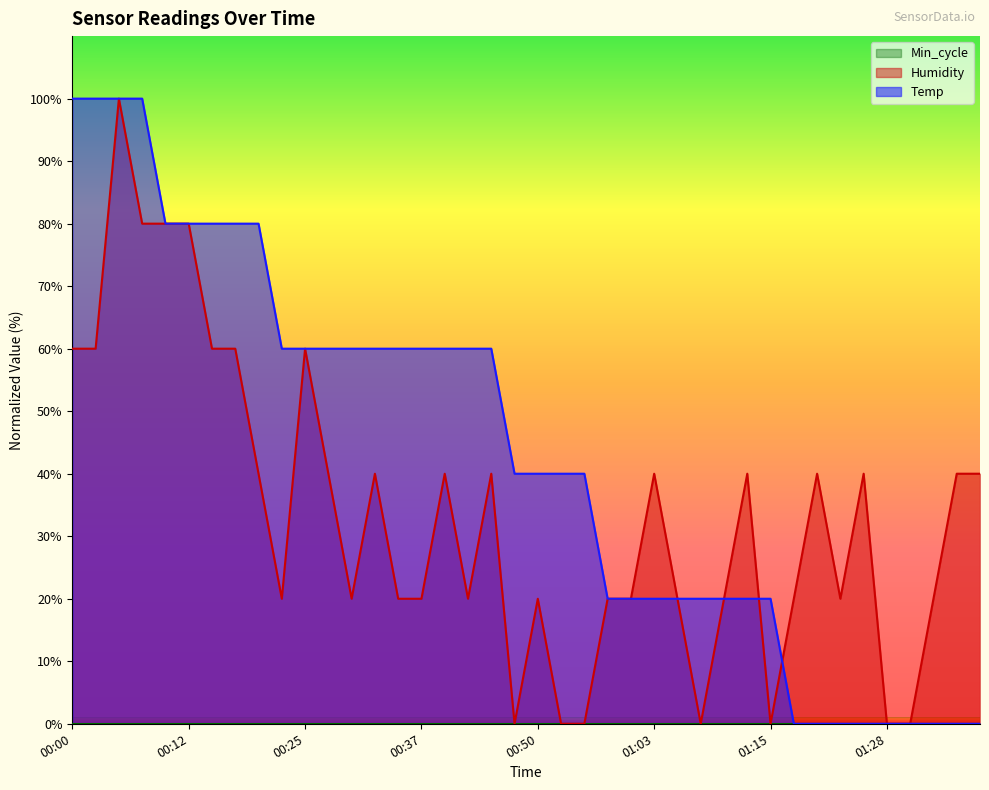

What is the difference between the second highest and second lowest values in the Temp series?

100.0